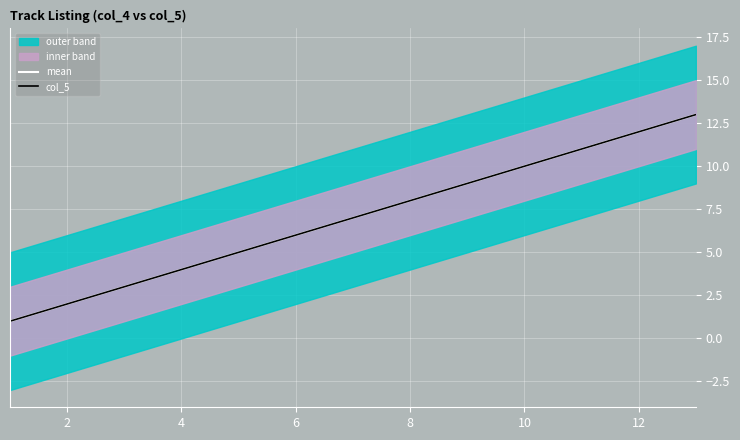

Reading left to right, list all the values displayed in this chart.

mean: 1	2	3	4	5	6	7	8	9	10	11	12	13
col_5: 1	2	3	4	5	6	7	8	9	10	11	12	13